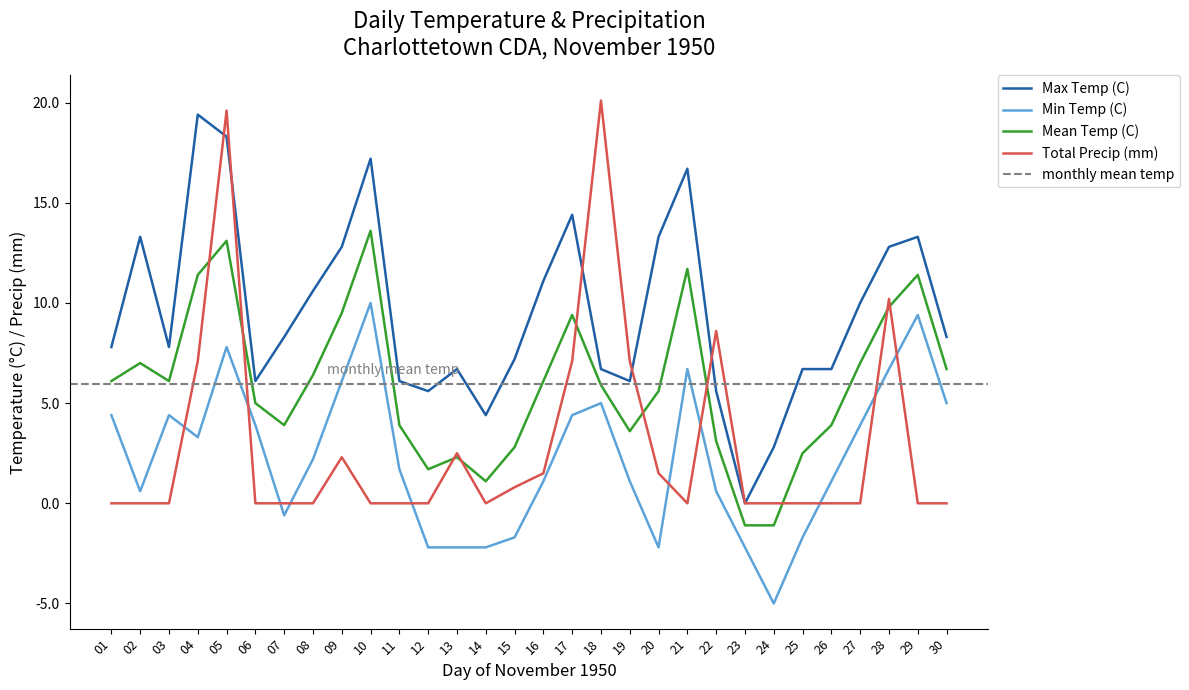

How many series are shown in this chart?

4